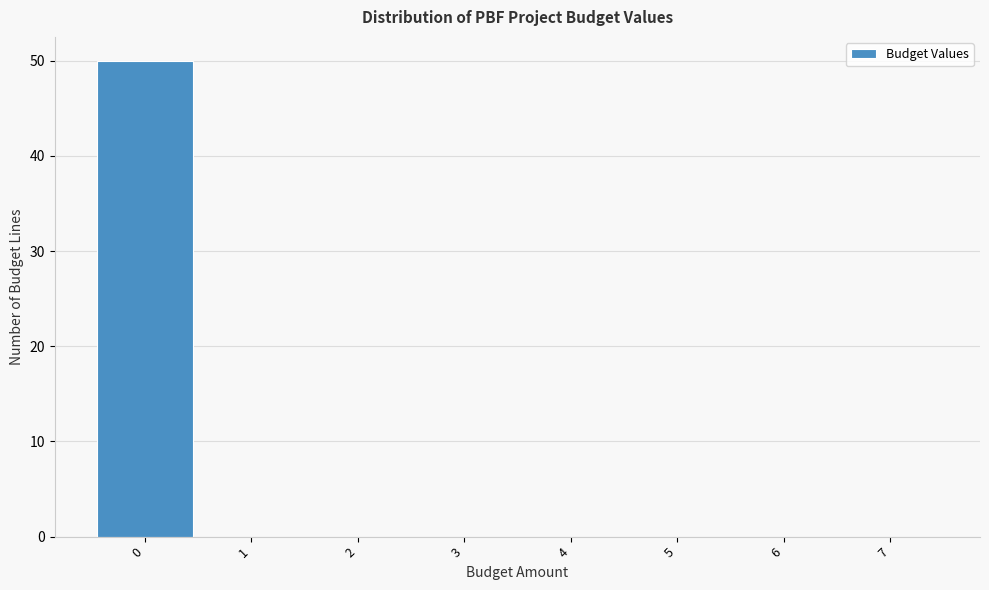

How tall is the bar that spans -0.5 to 0.5 on the x-axis? The values are not printed on the chart, so give them approximately, as read against the axis.

50